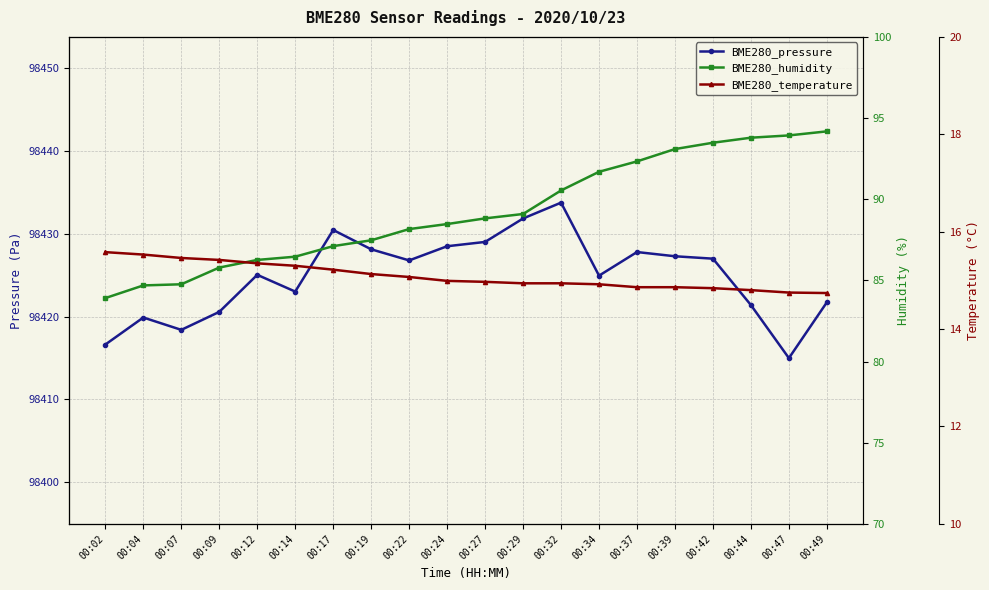

Between 00:39 and 00:44, which series saw the biggest shift?

BME280_pressure